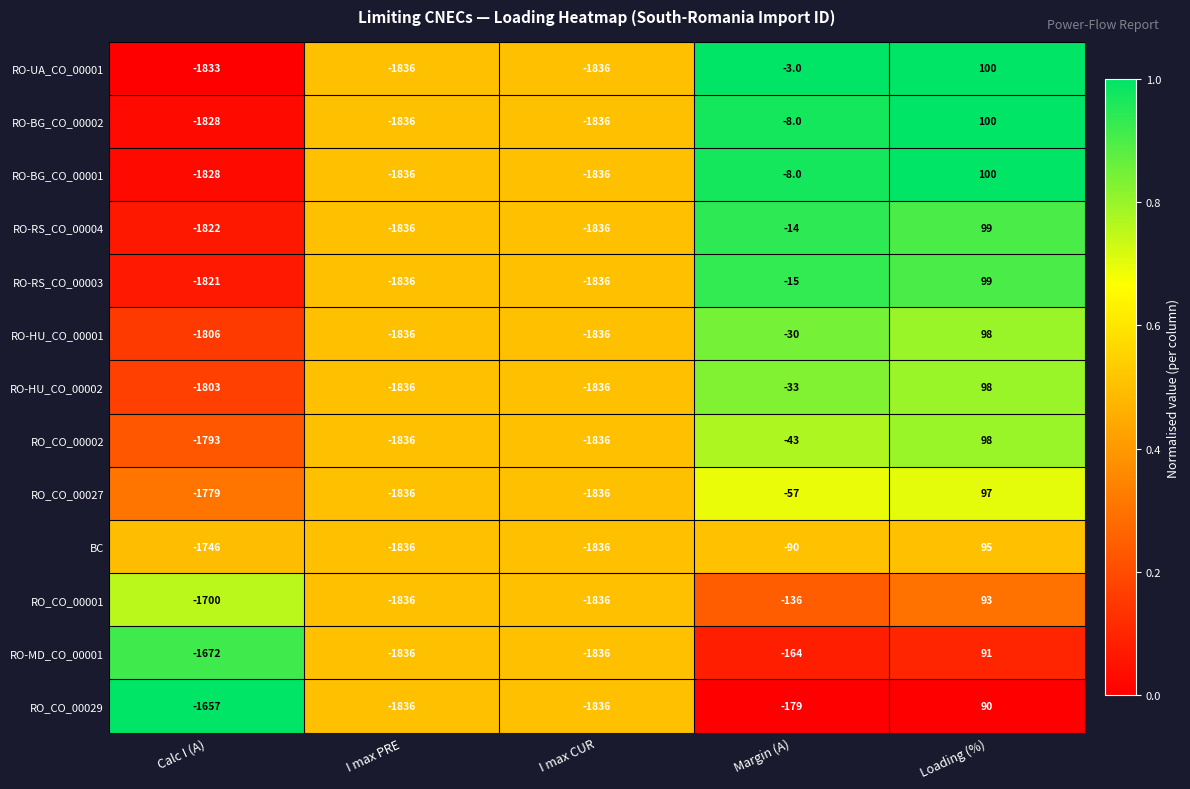

What is the sum of the RO-MD_CO_00001 values at I max PRE and Margin (A)?

-2000